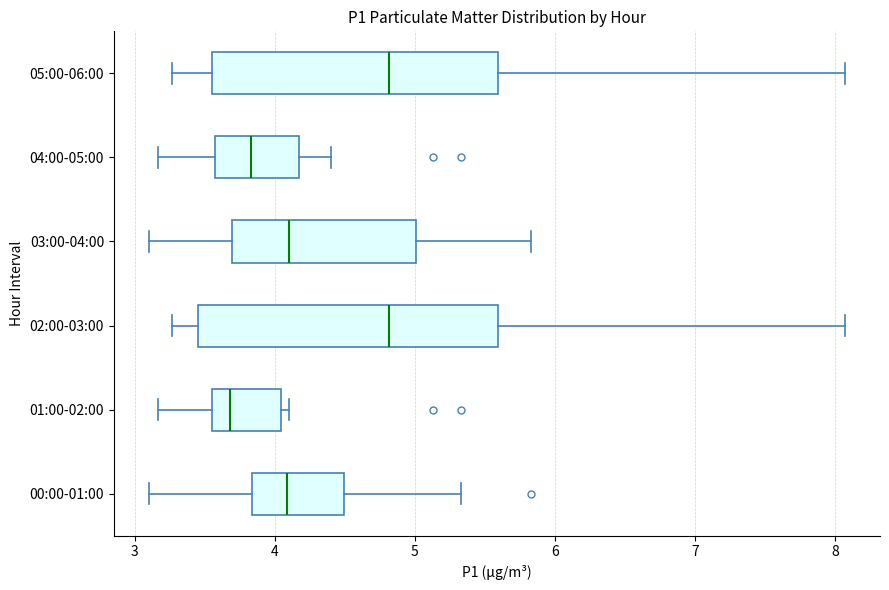

Where is the right edge of the box for 04:00-05:00 on the x-axis? The values are not printed on the chart, so give them approximately, as read against the axis.

4.2